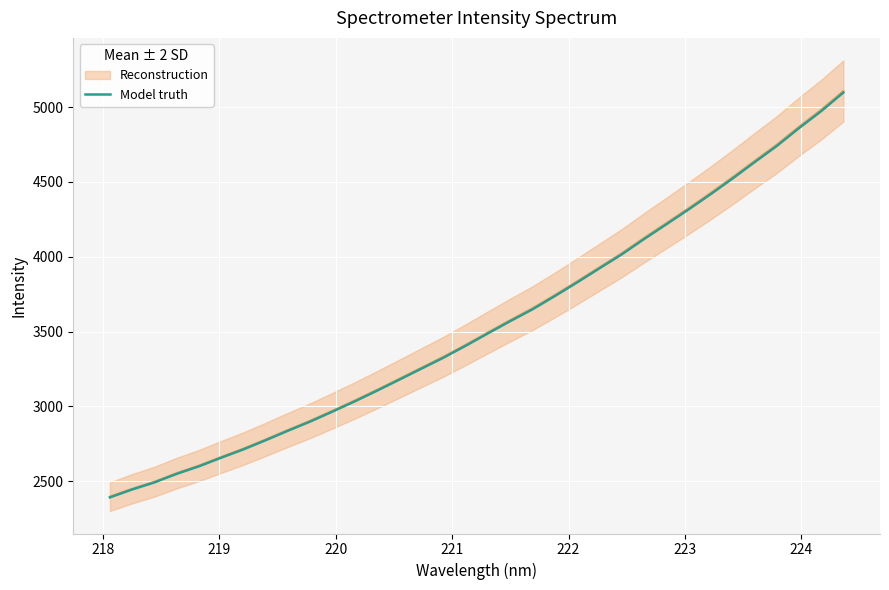

What is the minimum value for Model truth?

2393.2